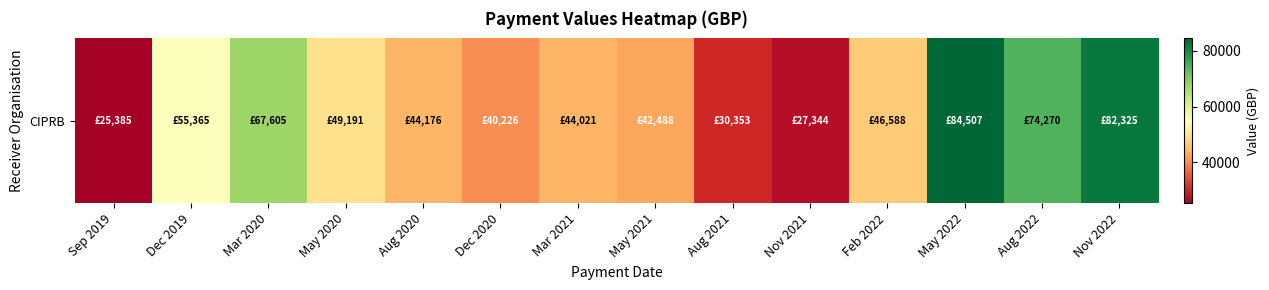

What is the sum of the values at Aug 2022 and May 2022?

158777.1